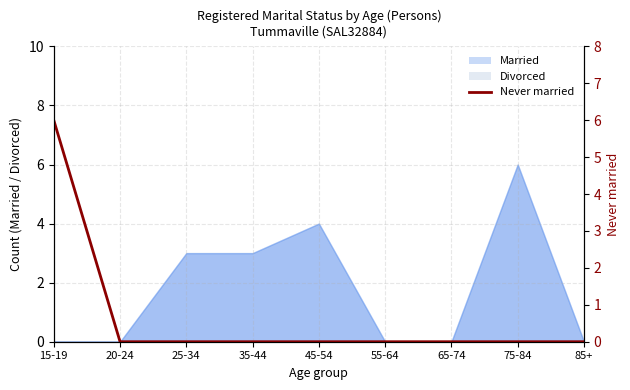

How many lines are shown in the chart?

1